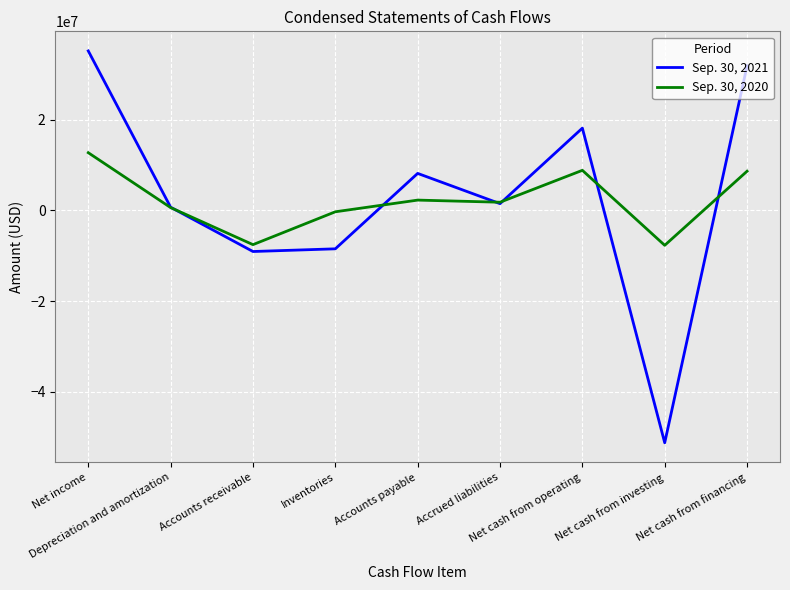

What is the minimum value for Sep. 30, 2021?

-51197819